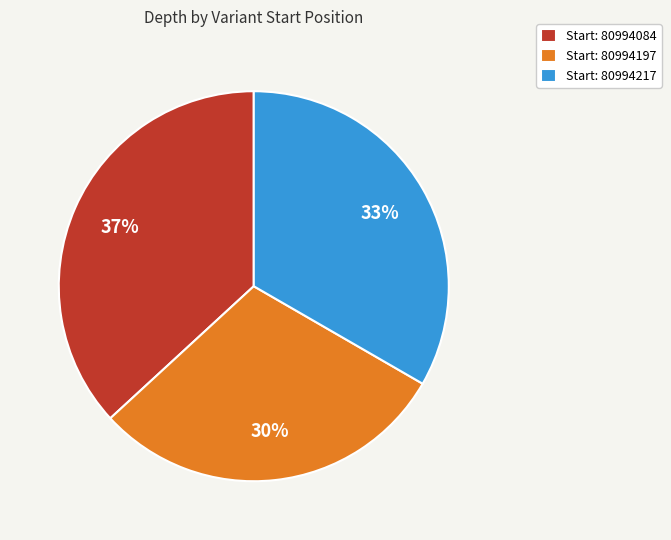

What percentage is the Start: 80994197 slice, to the nearest percent?

30%